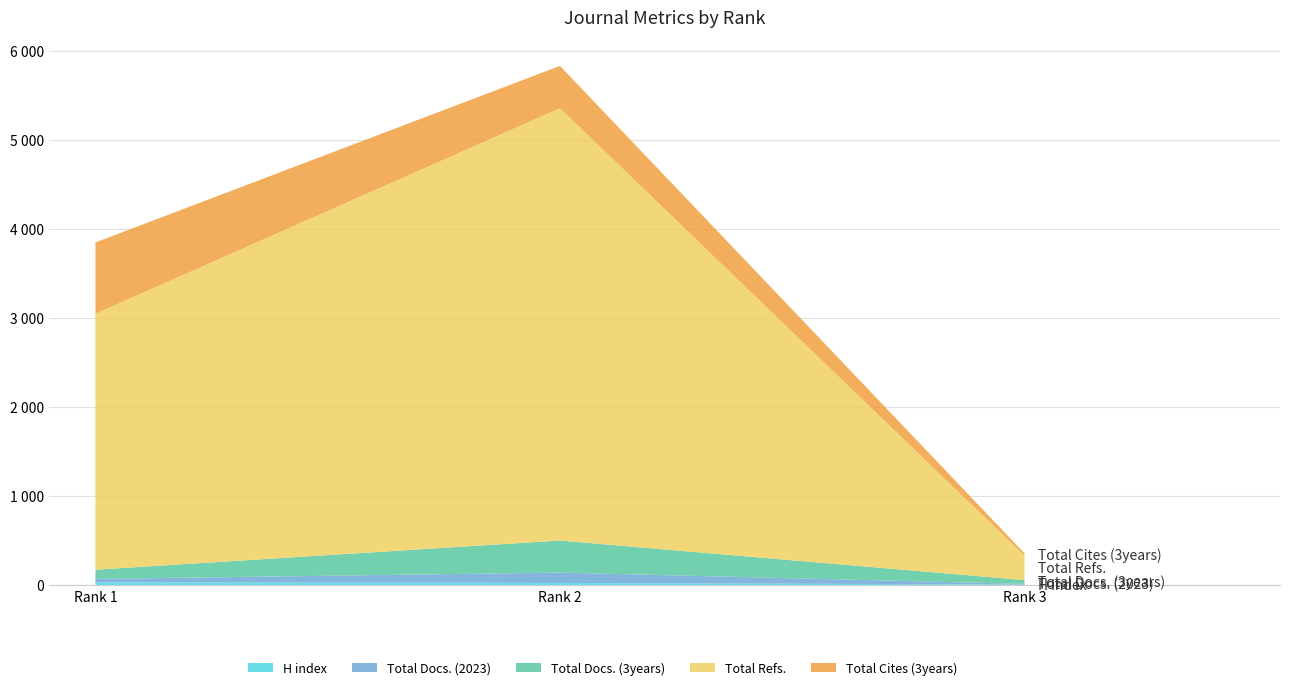

Reading left to right, list all the values displayed in this chart.

H index: Rank 1=30	Rank 2=24	Rank 3=6
Total Docs. (2023): Rank 1=39	Rank 2=116	Rank 3=7
Total Docs. (3years): Rank 1=103	Rank 2=360	Rank 3=43
Total Refs.: Rank 1=2874	Rank 2=4853	Rank 3=275
Total Cites (3years): Rank 1=800	Rank 2=475	Rank 3=26